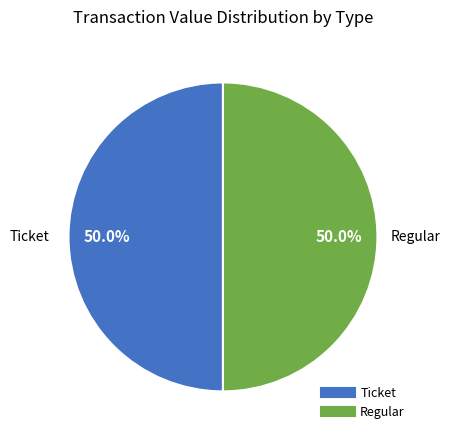

Count the number of slices in the pie.

2